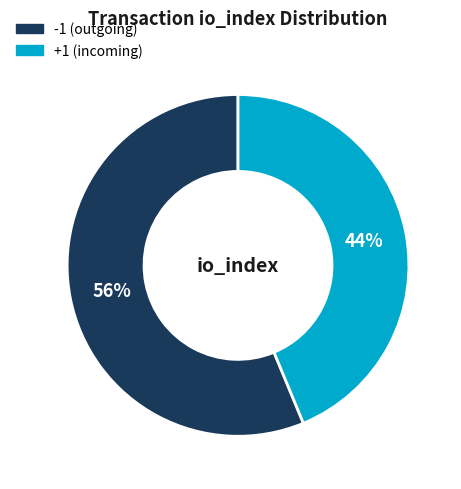

To the nearest percent, what is the average slice percentage?

50%